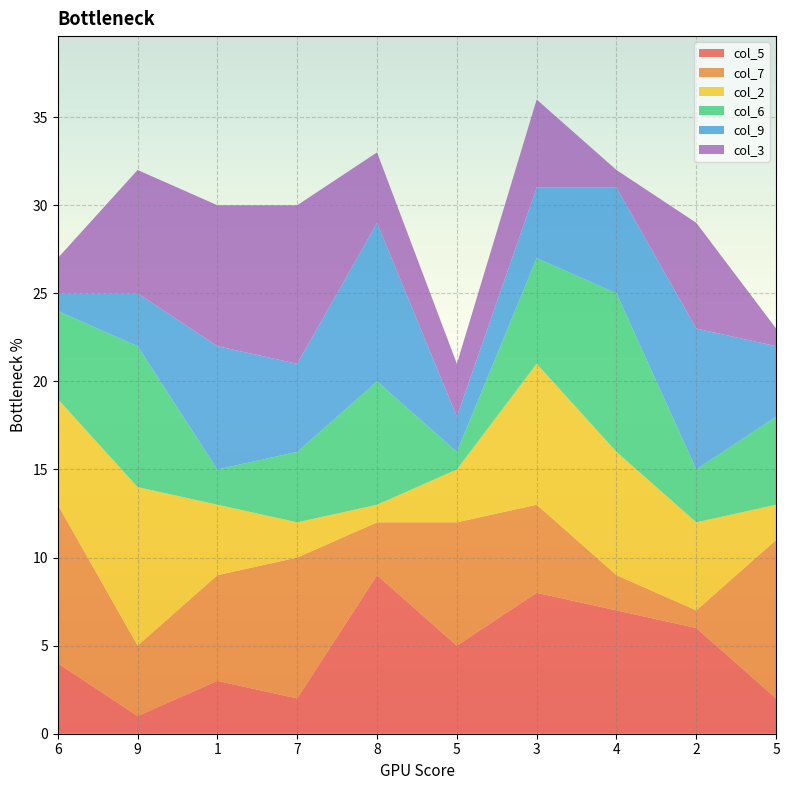

Reading right to left, what are all the values shown in this chart?

col_5: 5=2	2=6	4=7	3=8	5=5	8=9	7=2	1=3	9=1	6=4
col_7: 5=9	2=1	4=2	3=5	5=7	8=3	7=8	1=6	9=4	6=9
col_2: 5=2	2=5	4=7	3=8	5=3	8=1	7=2	1=4	9=9	6=6
col_6: 5=5	2=3	4=9	3=6	5=1	8=7	7=4	1=2	9=8	6=5
col_9: 5=4	2=8	4=6	3=4	5=2	8=9	7=5	1=7	9=3	6=1
col_3: 5=1	2=6	4=1	3=5	5=3	8=4	7=9	1=8	9=7	6=2